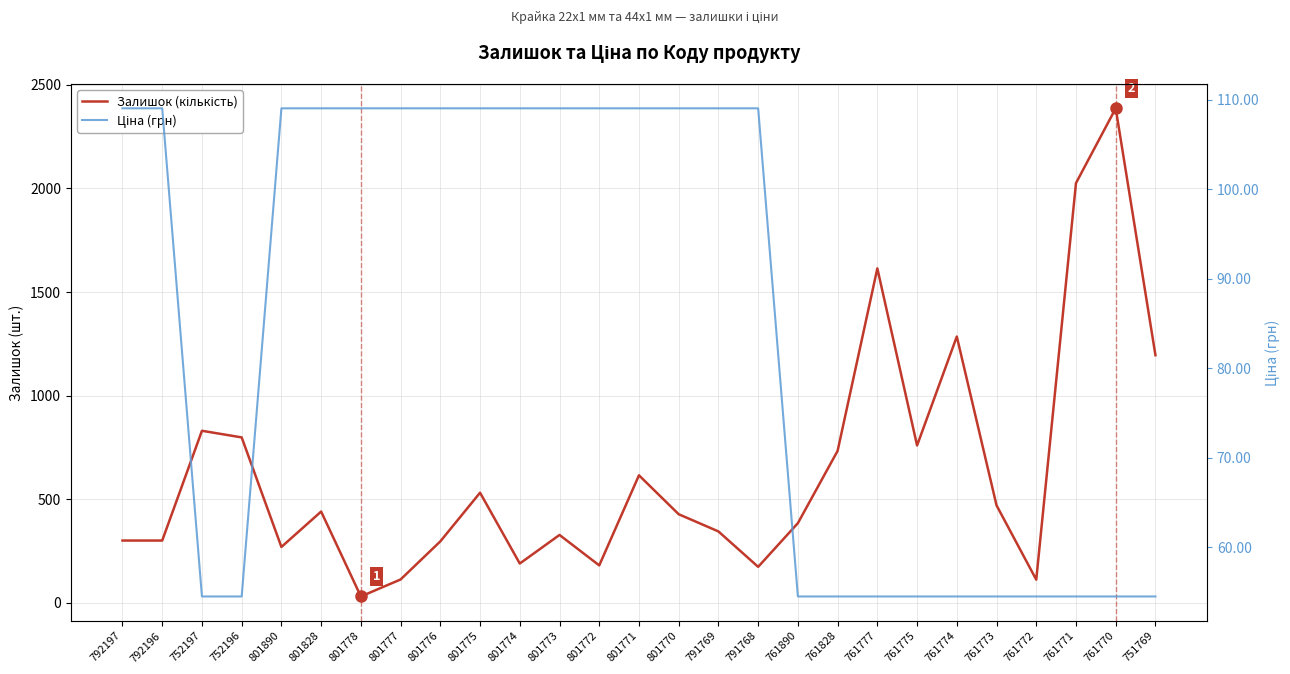

Reading right to left, list all the values displayed in this chart.

Залишок (кількість): 1195.0	2387.0	2026.0	111.0	470.0	1285.0	759.0	1614.0	733.0	384.0	173.0	344.0	427.0	615.0	180.0	327.0	189.0	531.0	296.0	112.0	30.0	440.0	269.0	798.0	830.0	300.0	300.0
Ціна (грн): 54.5	54.5	54.5	54.5	54.5	54.5	54.5	54.5	54.5	54.5	109.0	109.0	109.0	109.0	109.0	109.0	109.0	109.0	109.0	109.0	109.0	109.0	109.0	54.5	54.5	109.0	109.0